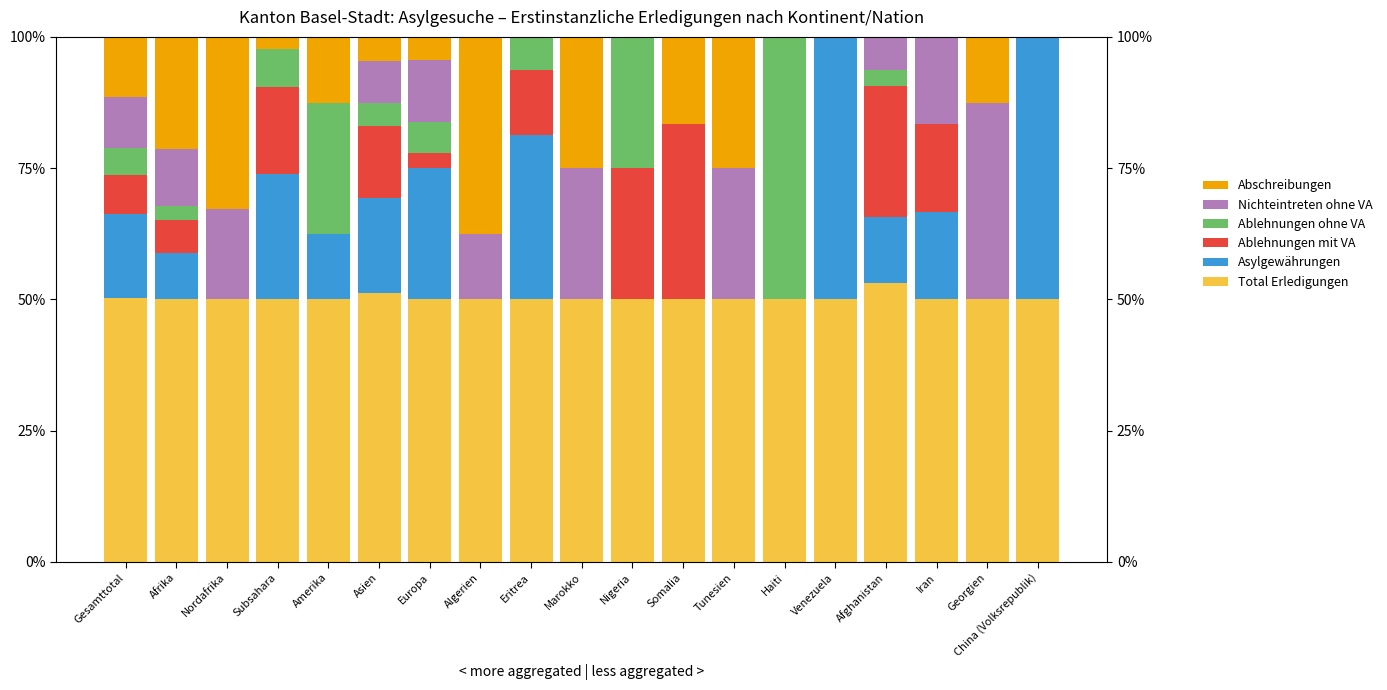

What is the total value across all series at Afrika?

100.0